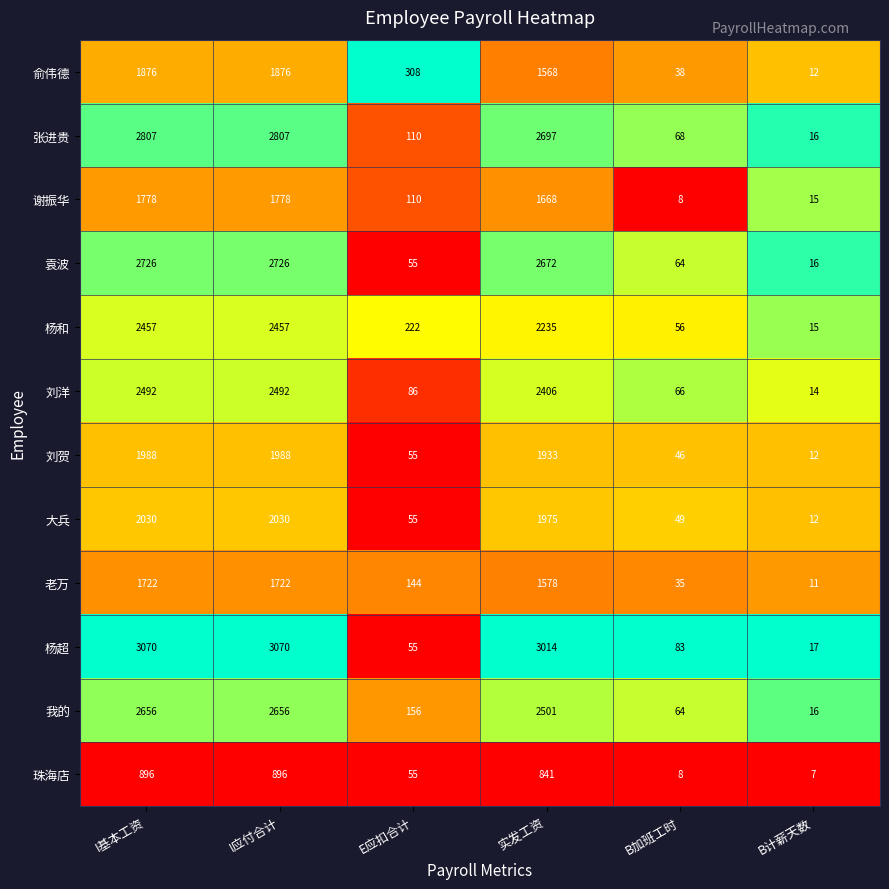

Which series changed the most between I应付合计 and B计薪天数?

杨超